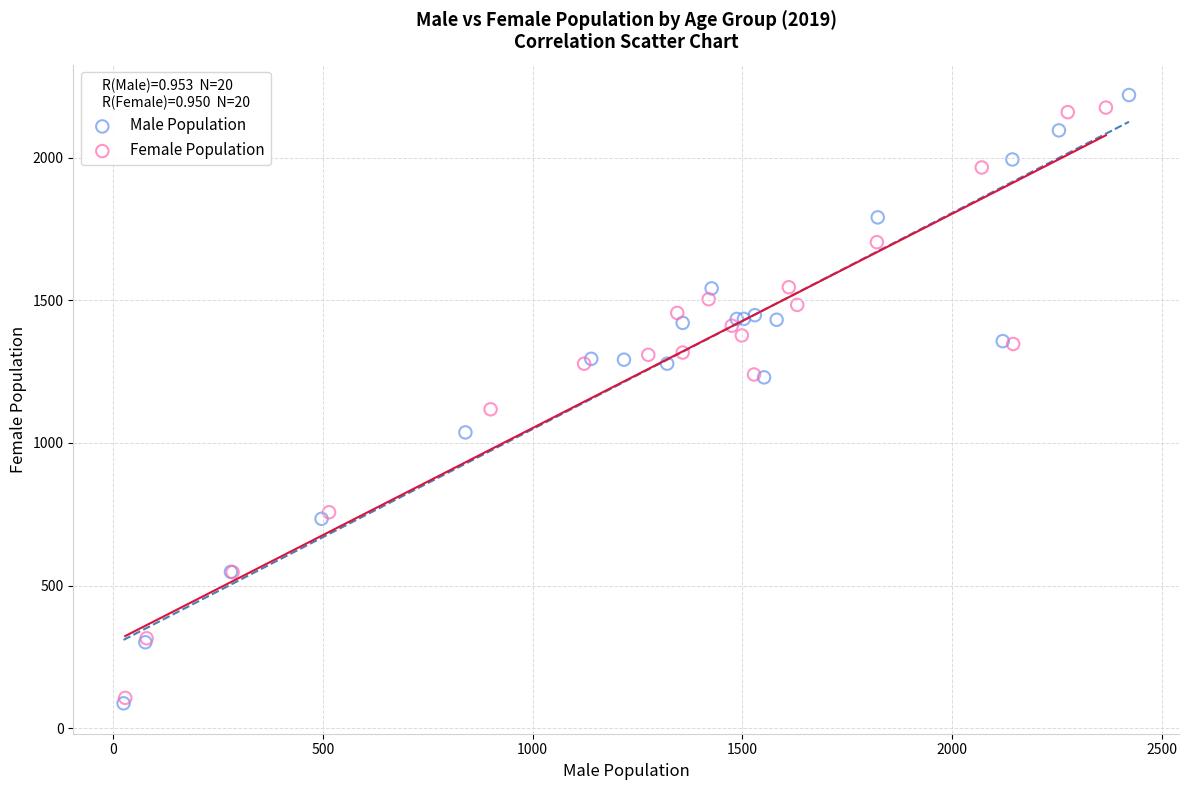

Which series contains the highest Y value?

Male Population